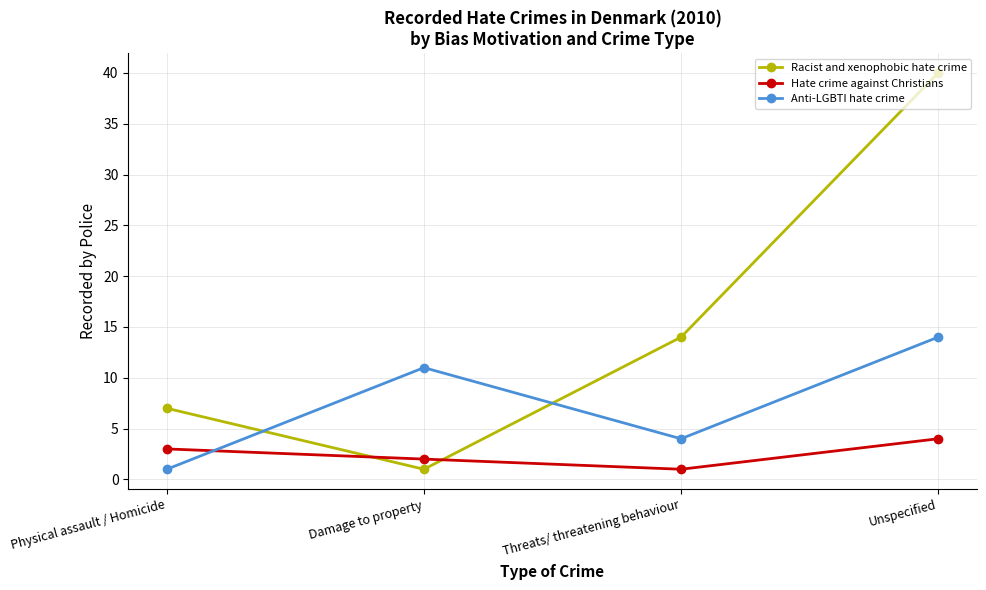

True or false: Anti-LGBTI hate crime has a value of 5 at Unspecified.

False